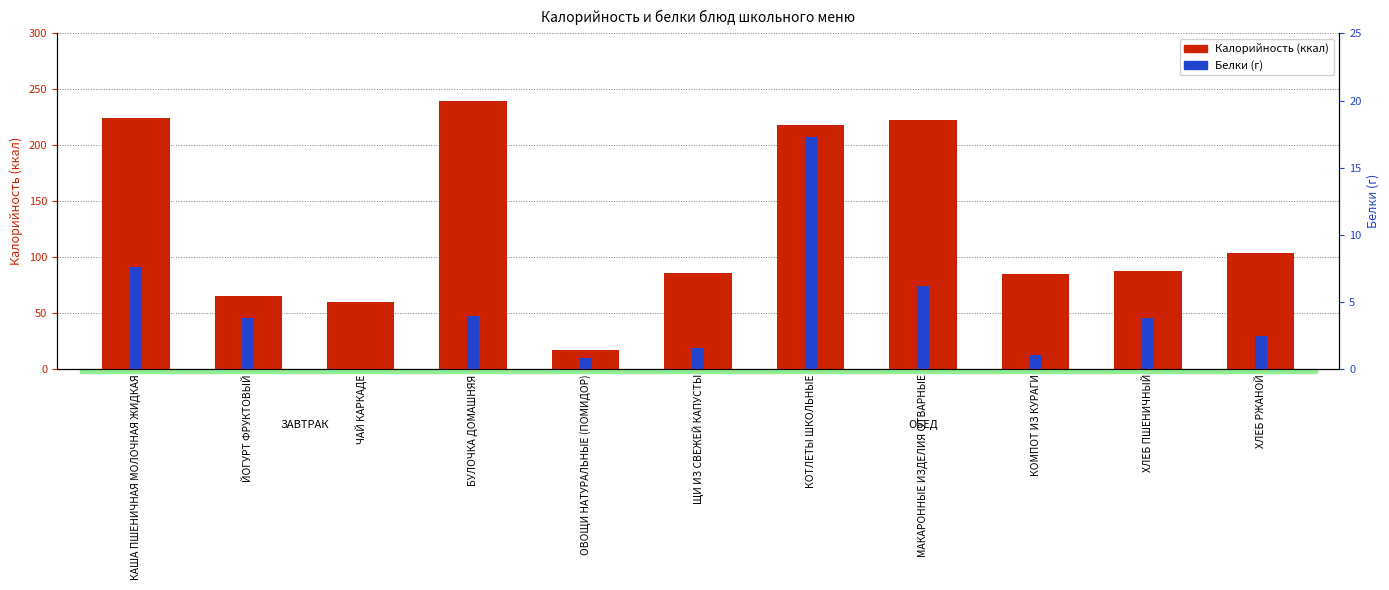

What is the label of the 11th bar from the right?

КАША ПШЕНИЧНАЯ МОЛОЧНАЯ ЖИДКАЯ